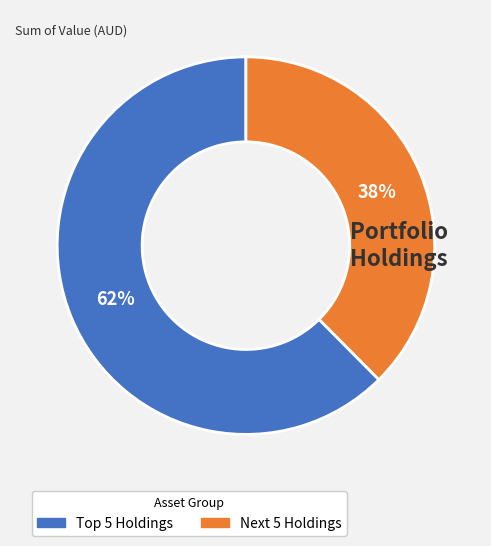

Does Next 5 Holdings account for over 50% of the chart?

No